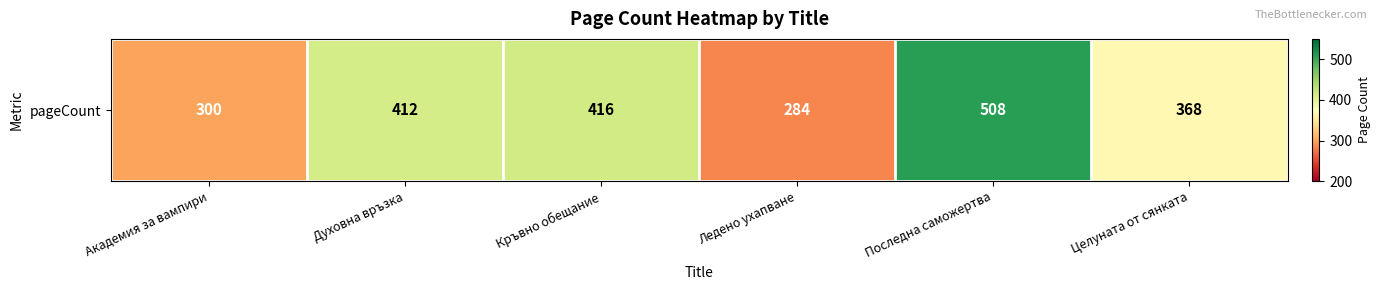

List the labels in order of value, largest first.

Последна саможертва, Кръвно обещание, Духовна връзка, Целуната от сянката, Академия за вампири, Ледено ухапване